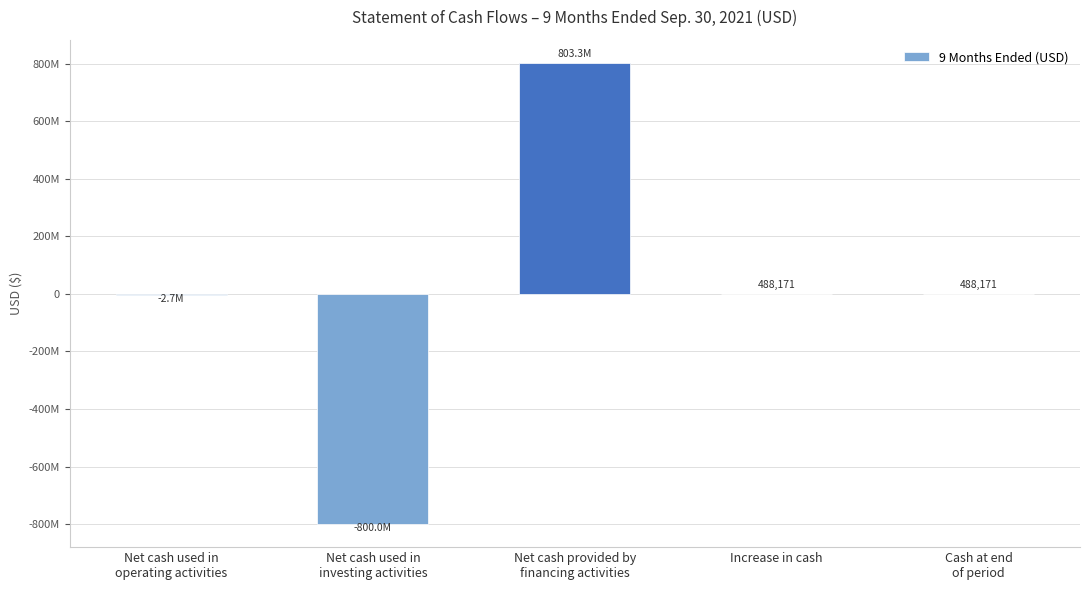

Are the bars horizontal?

No